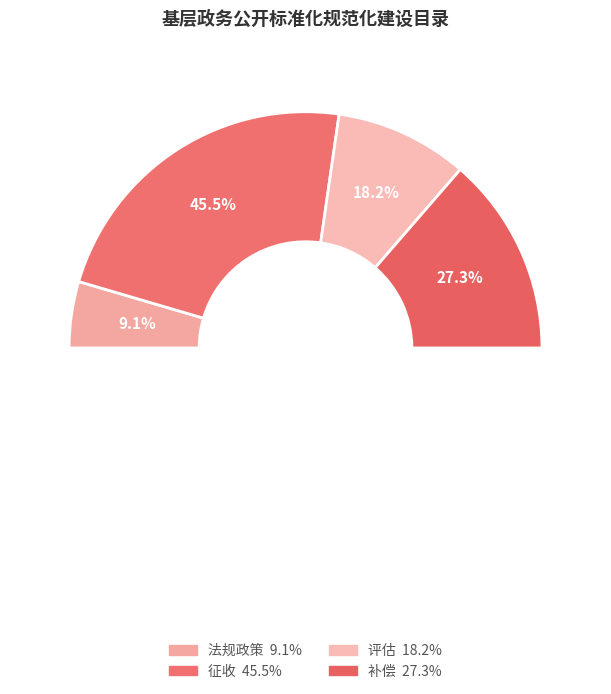

To the nearest percent, what portion does 征收 represent?

45%